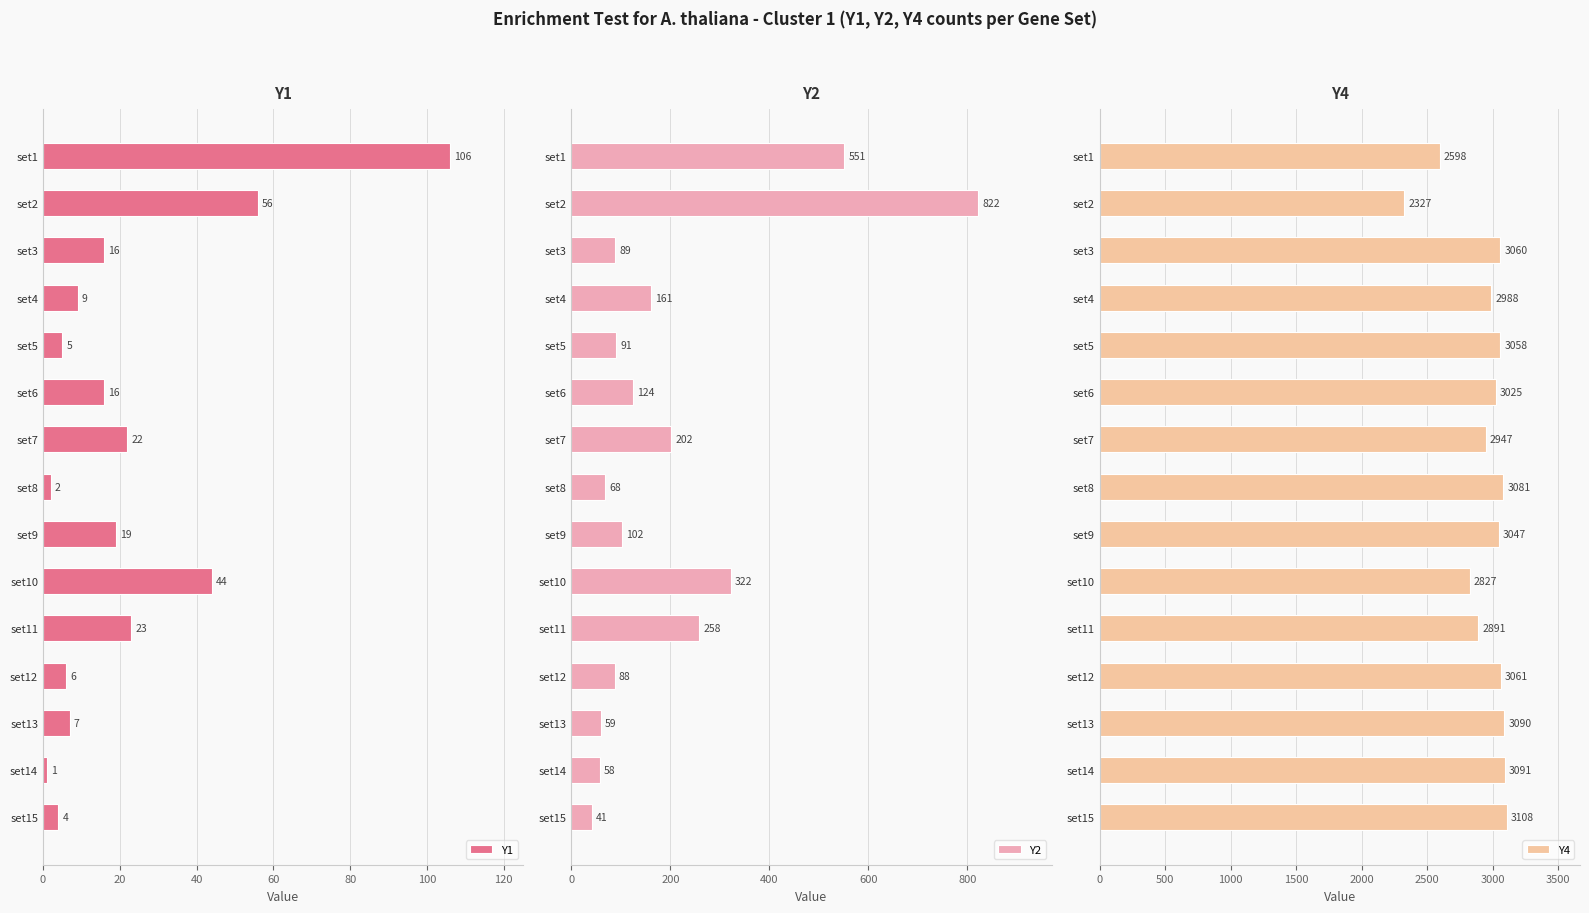

What are all the series names shown in the legend?

Y1, Y2, Y4